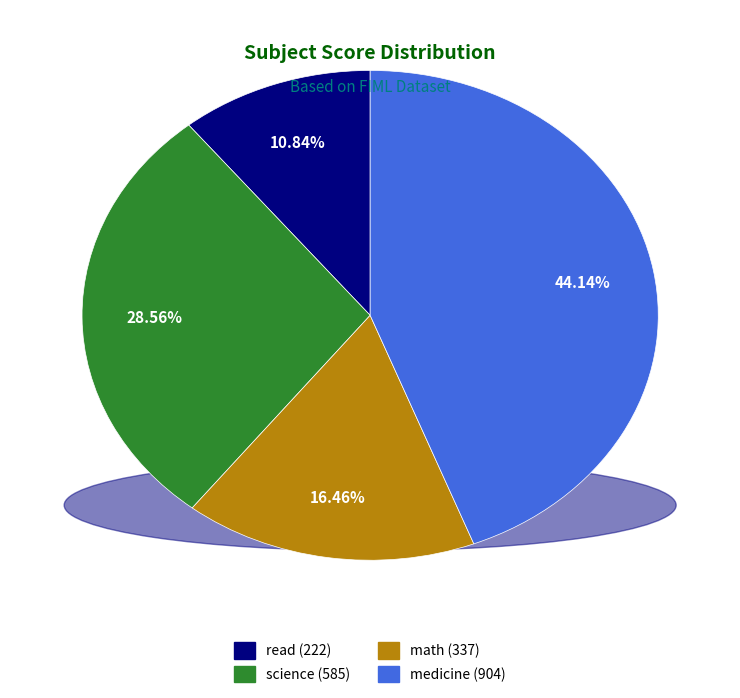

How many segments does this pie chart have?

4